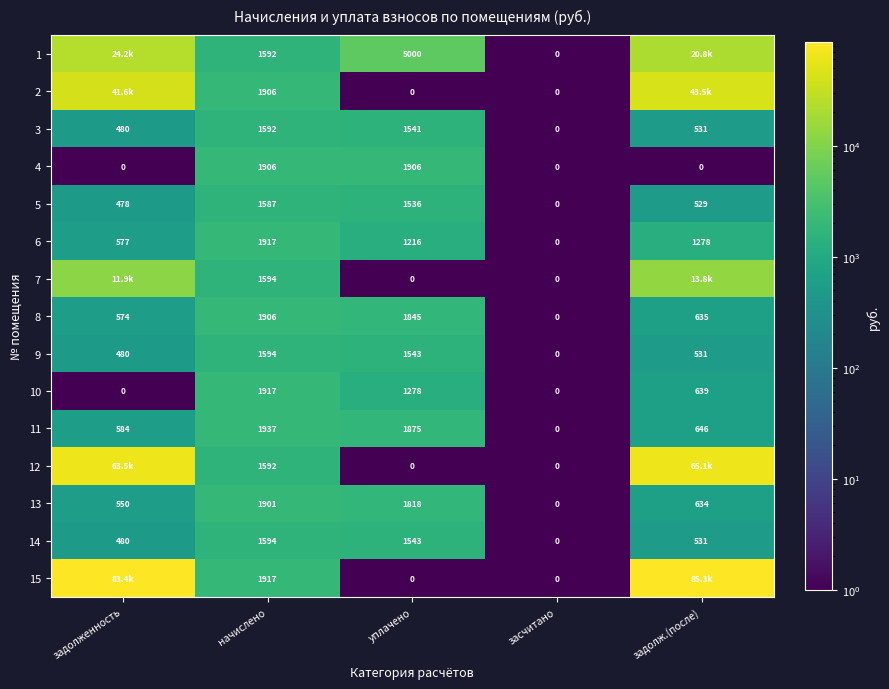

How many series are shown in this chart?

15